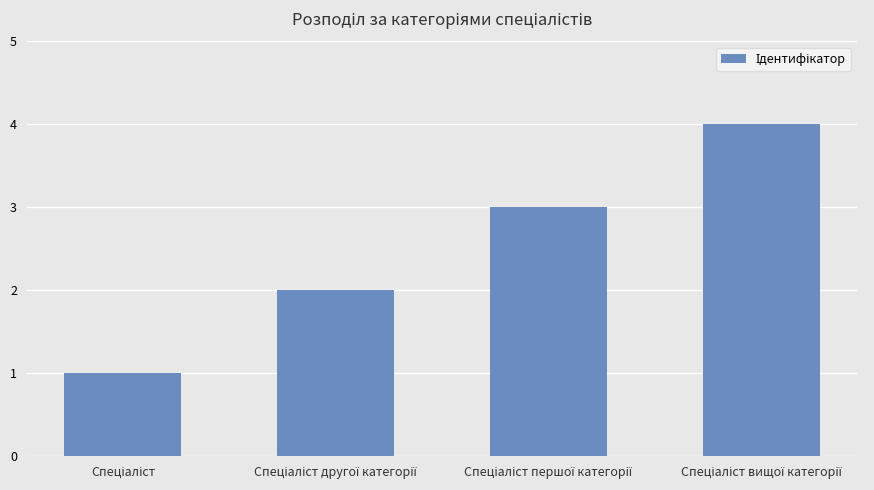

Count the values in the range 2 to 4.

3